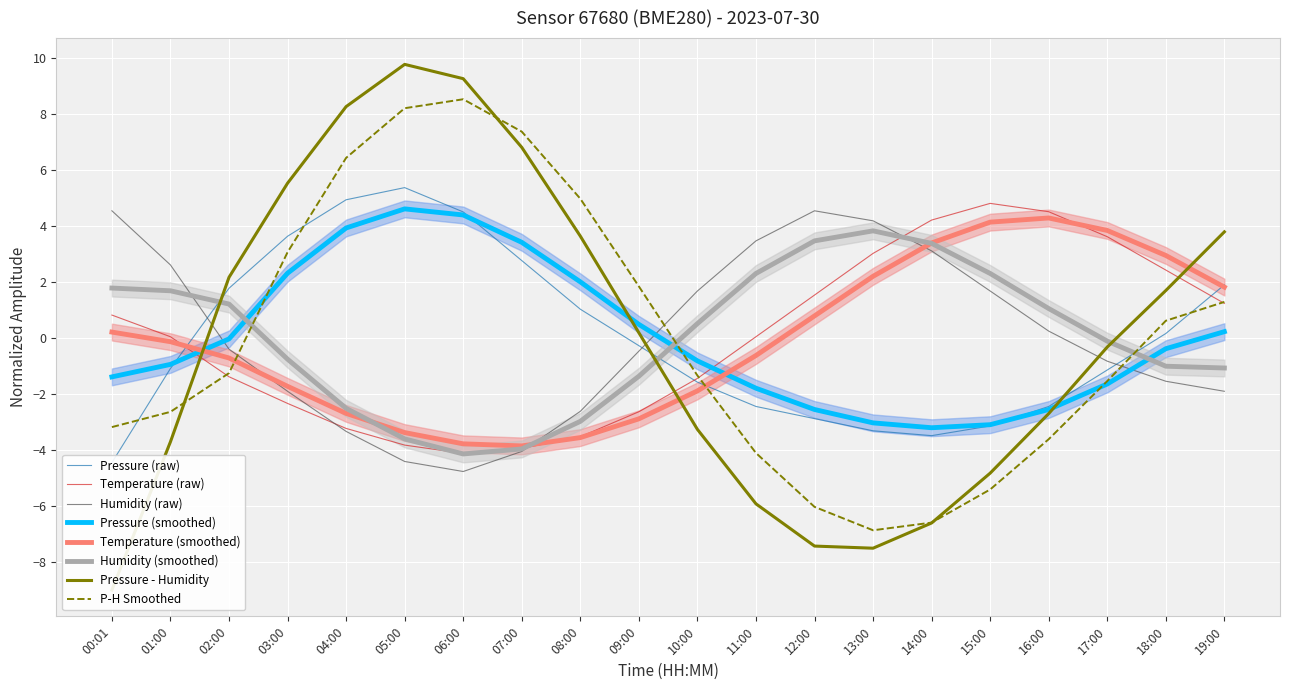

True or false: temperature has a value of 4.5 at 16:00.

True